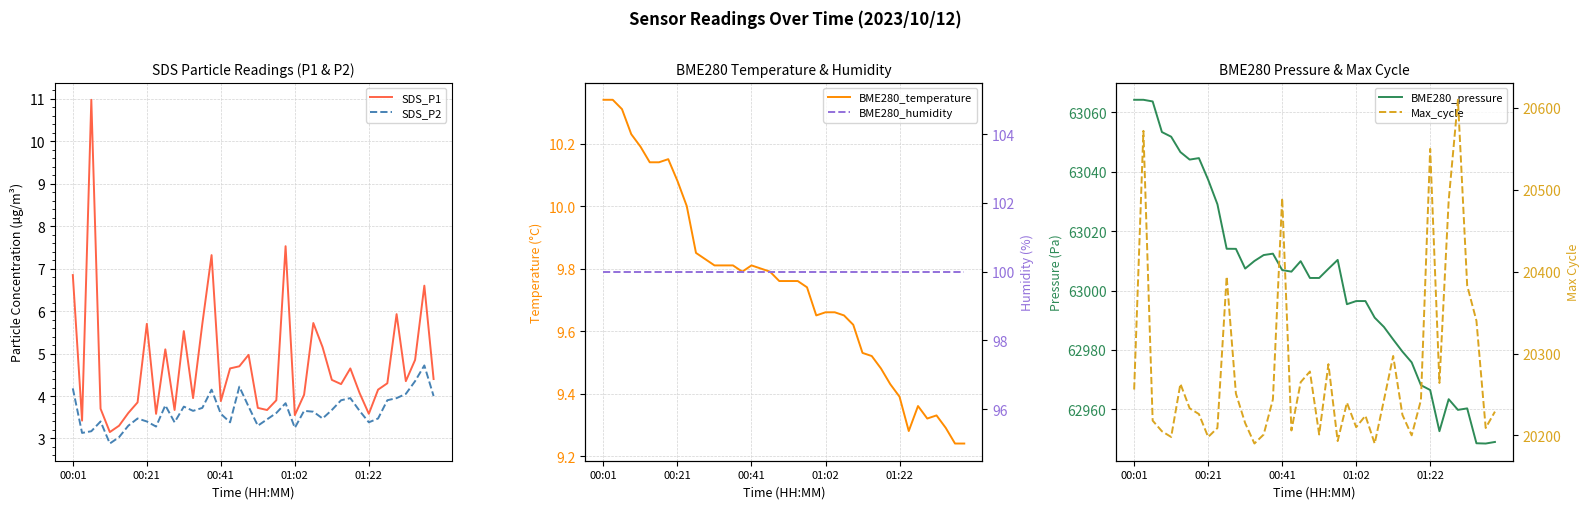

Which series has the largest range (max minus min)?

Max_cycle